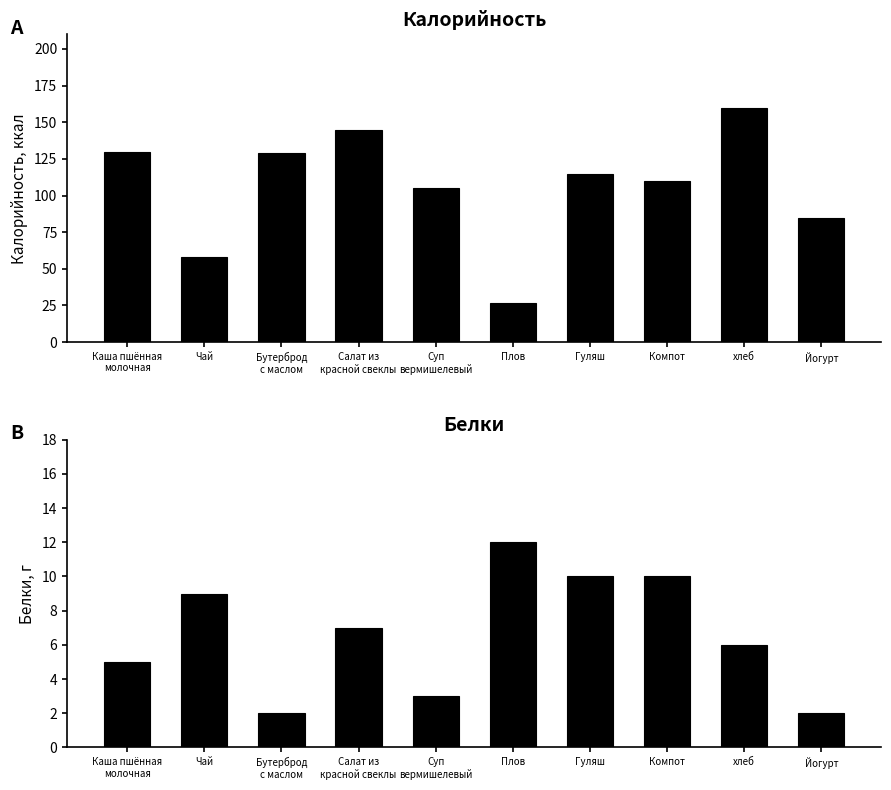

The value of Белки at Каша пшённая
молочная is 5. True or false?

True